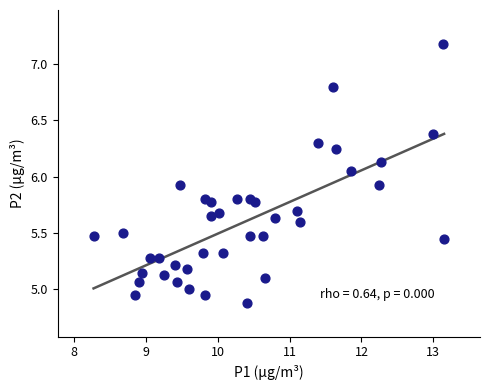

What is the range of X values (max minus min)?

4.9